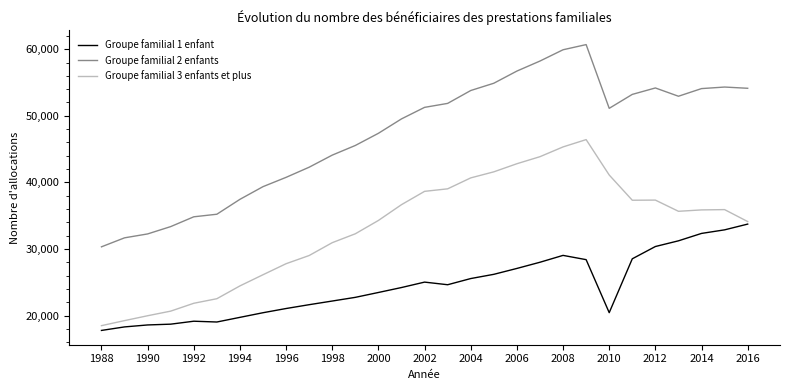

What is the highest value of the Groupe familial 2 enfants series?

60692